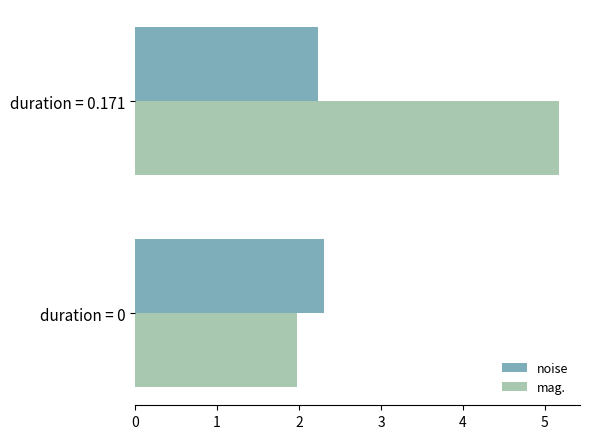

What is the spread (max minus min) of values at duration = 0?

0.3